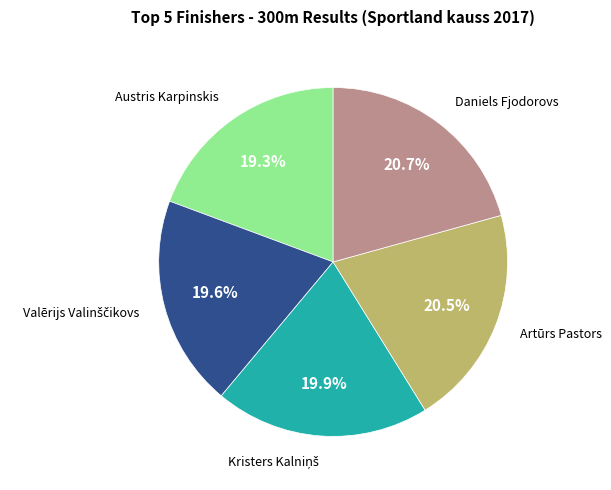

Approximately how many times larger is the value at Daniels Fjodorovs compared to Artūrs Pastors?

1.0